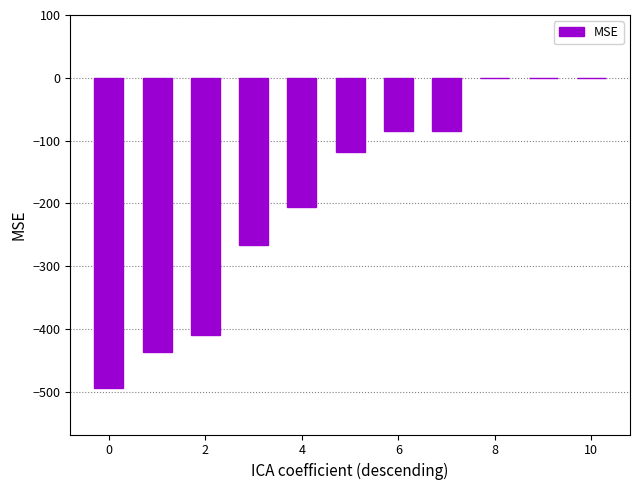

How many categories are shown in the chart?

11